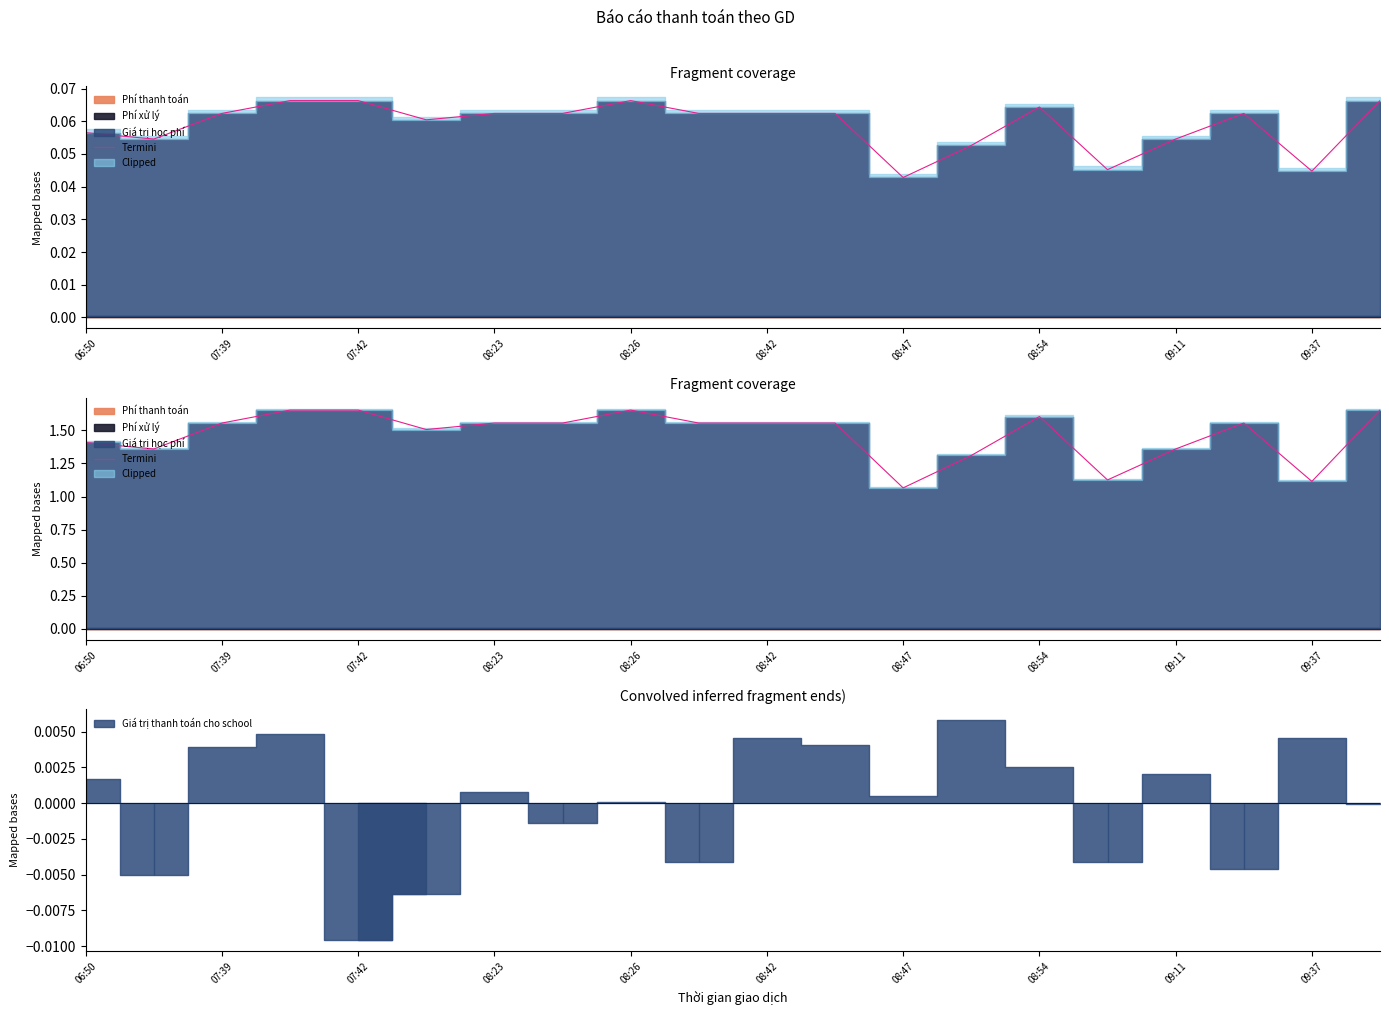

What is the label of the 15th point from the right?

08:42